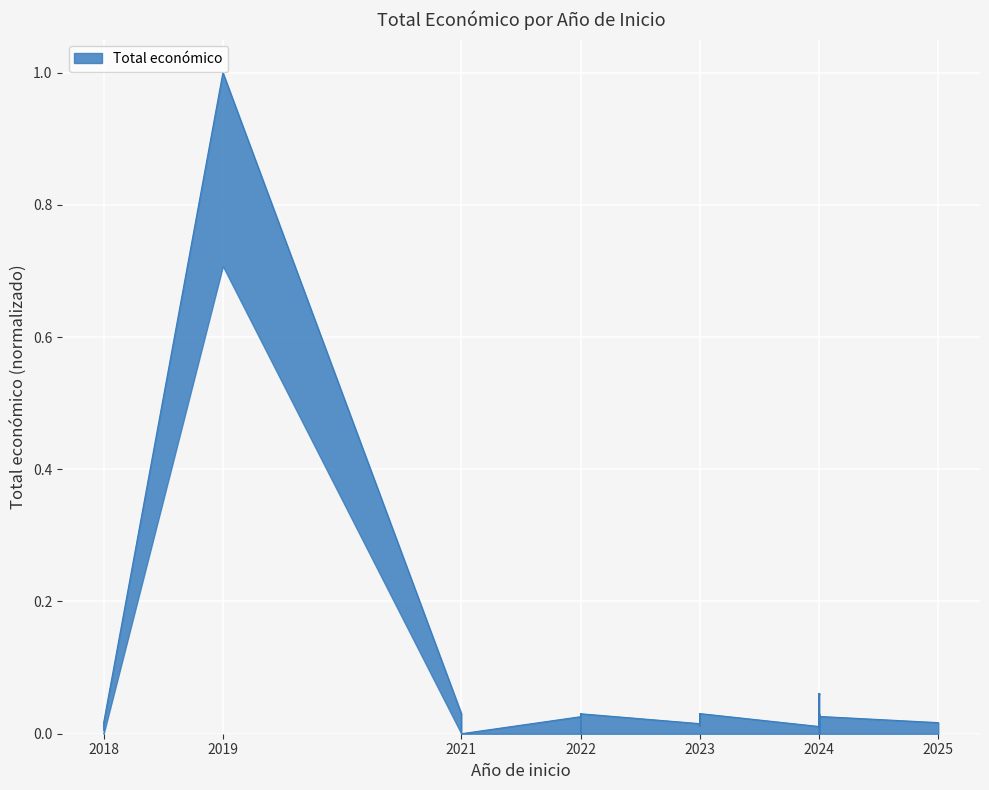

How many values are above zero?

39